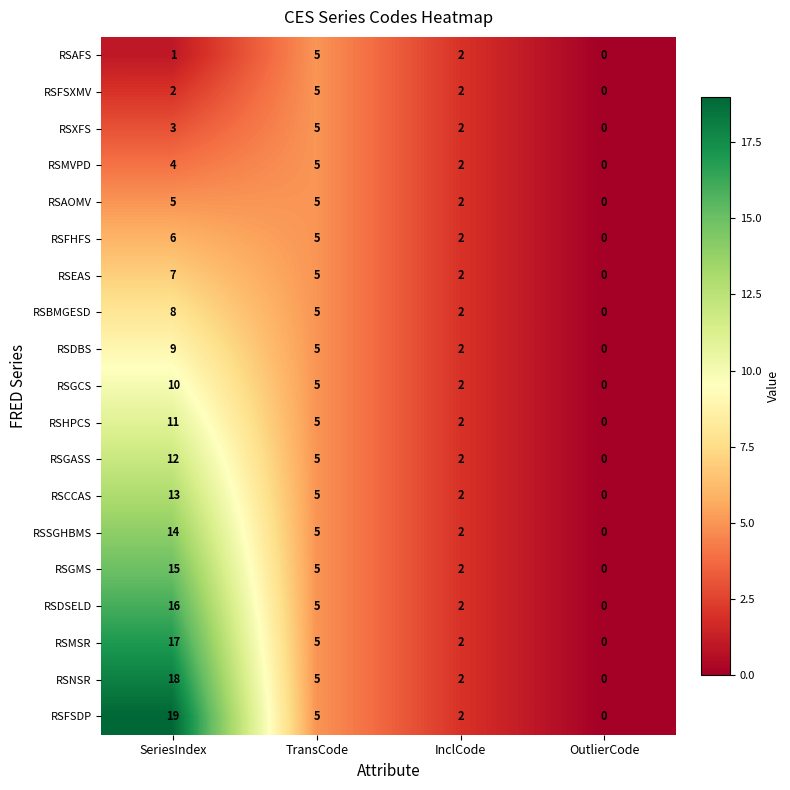

Which category has the lowest value in the RSFSXMV series?

OutlierCode